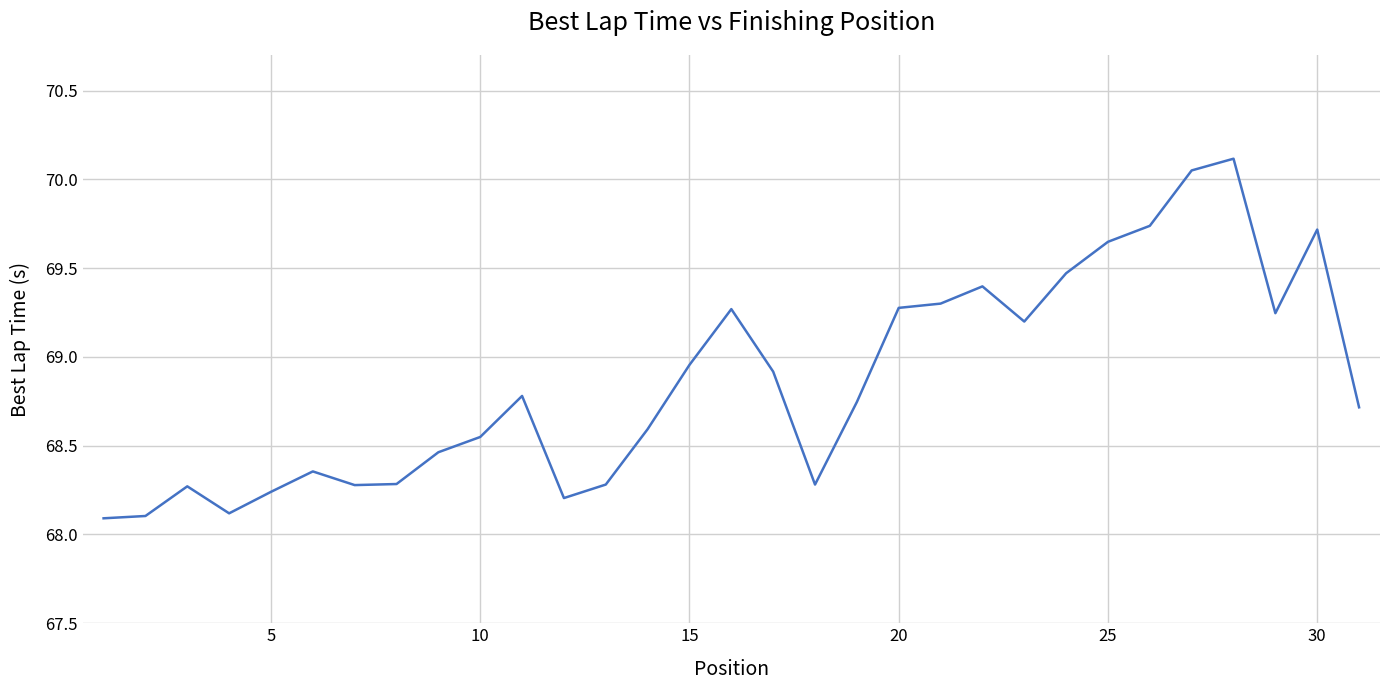

What is the difference between the maximum and minimum values?

2.0